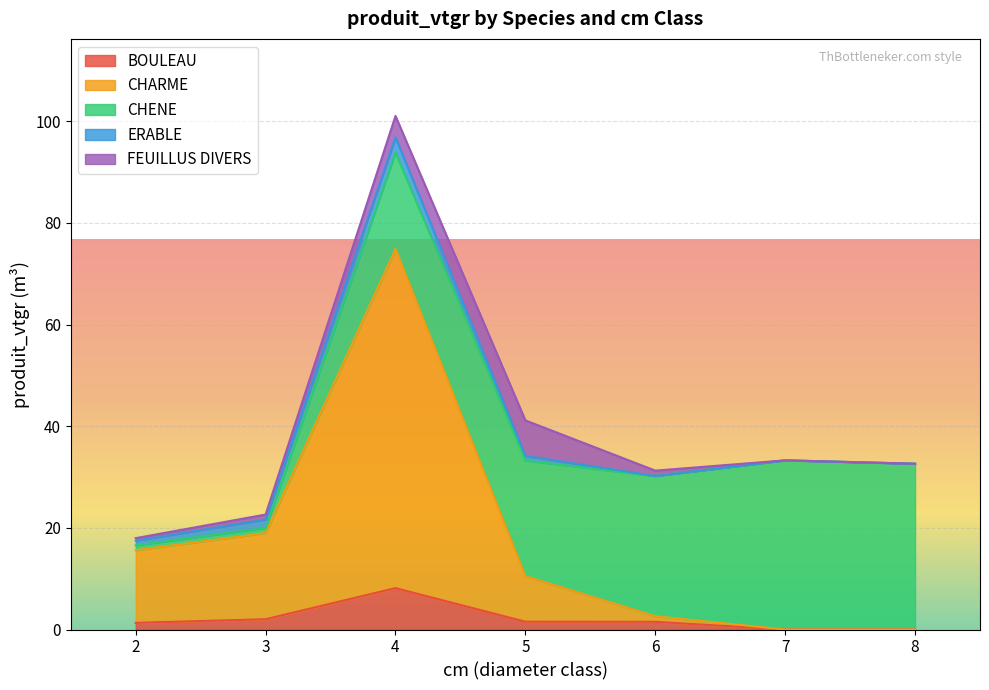

At 7, list the series in order from largest to smallest.

CHENE, BOULEAU, CHARME, ERABLE, FEUILLUS DIVERS